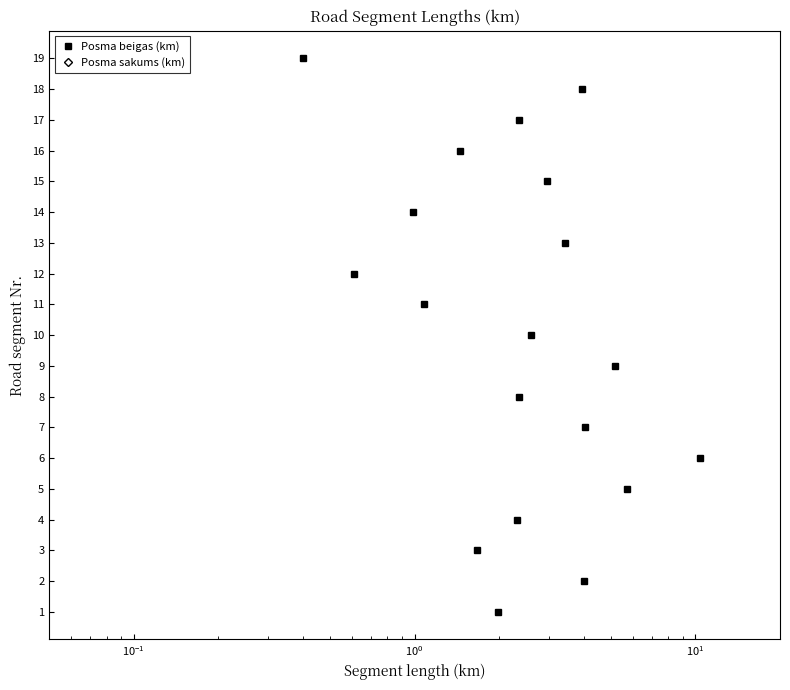

Is this an area chart (filled region under the line)?

No